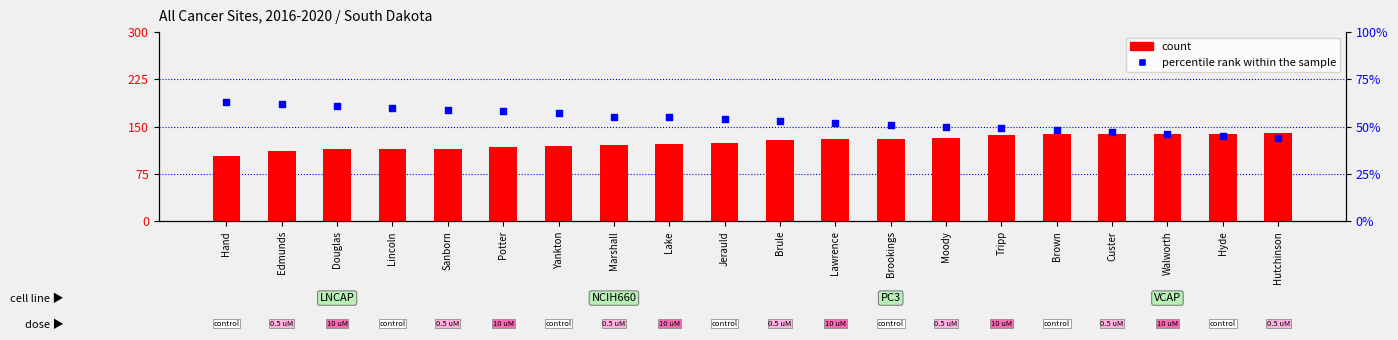

Which series has the largest total across all categories?

count